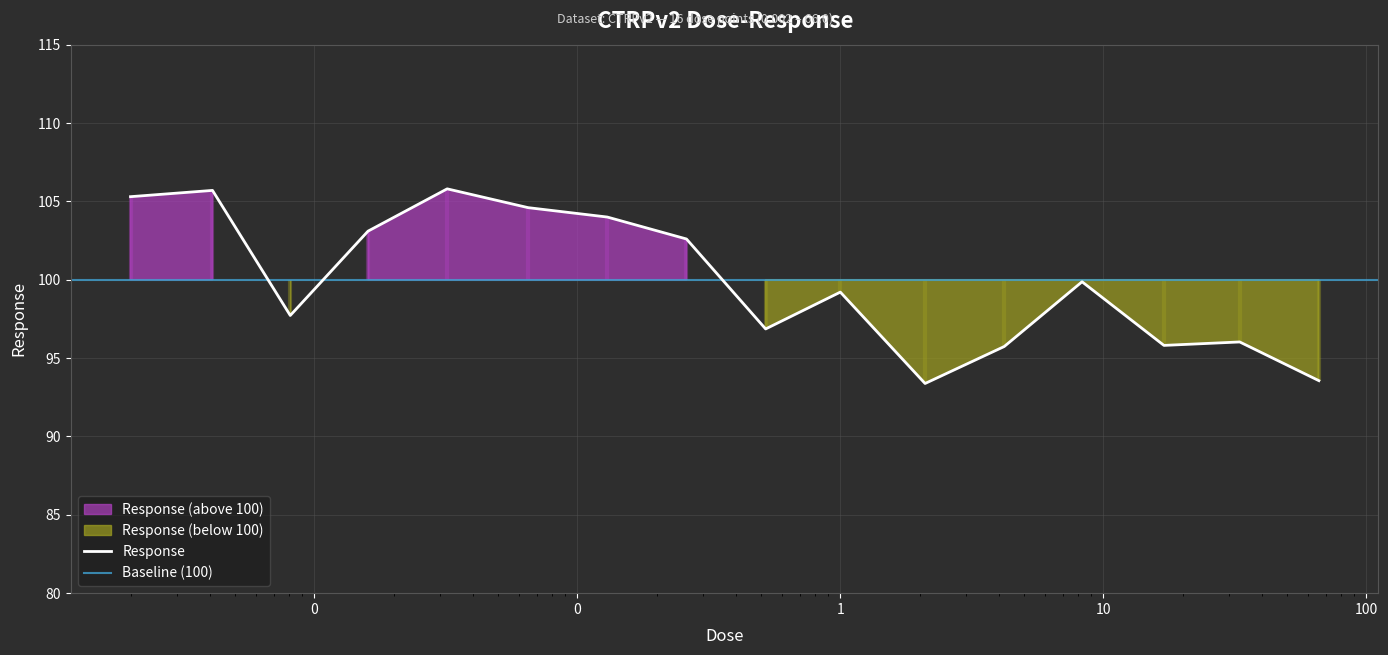

True or false: the data shows 105.3 at 0.002.

True